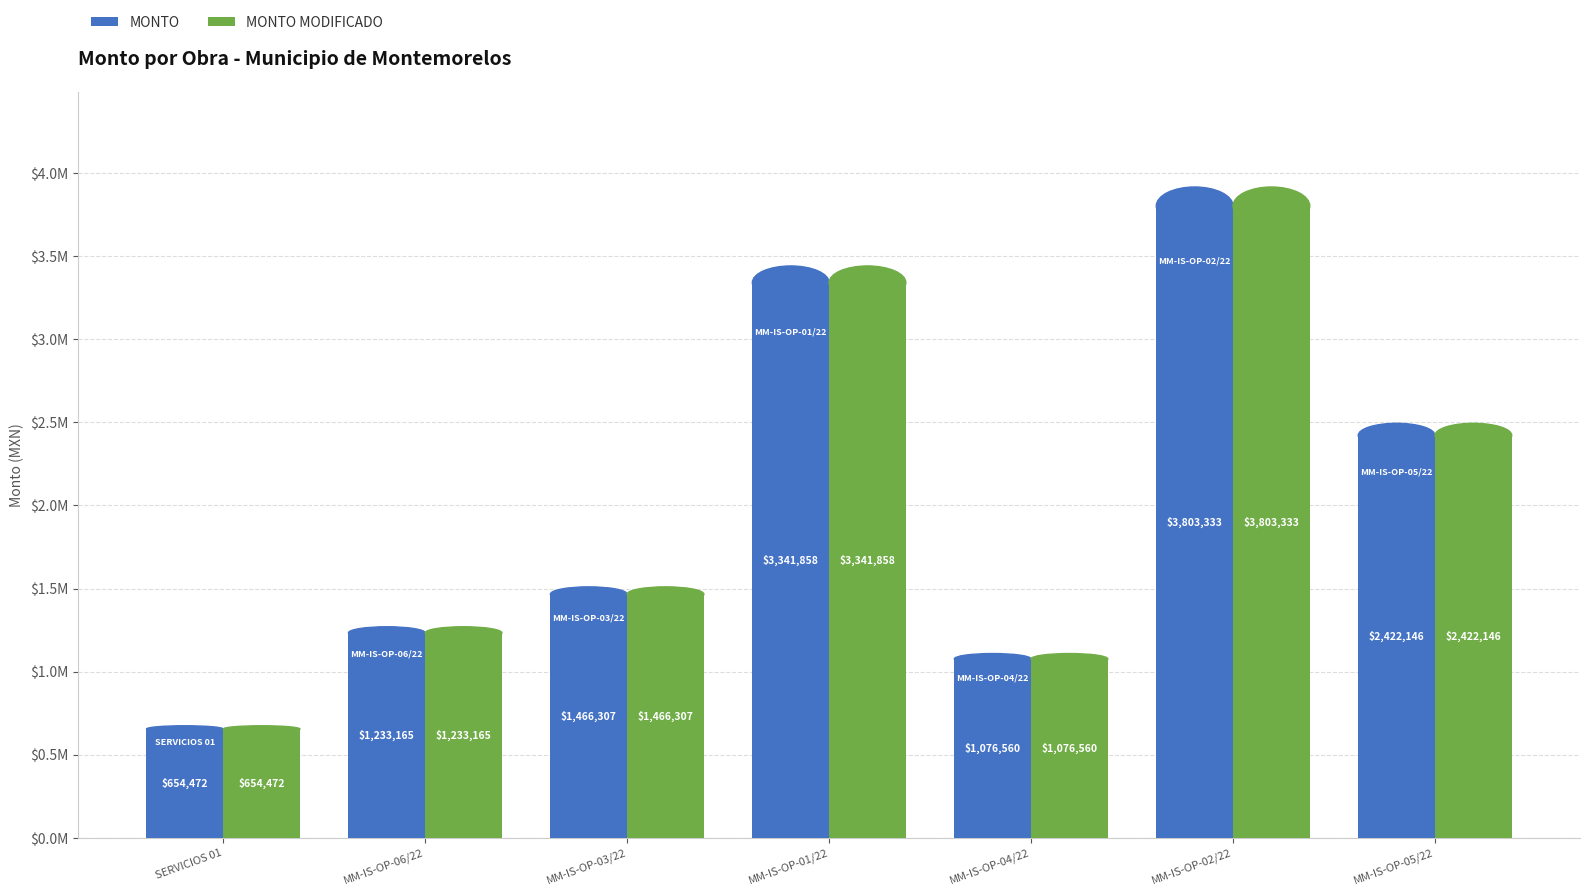

What is the label of the 7th bar from the right?

SERVICIOS 01